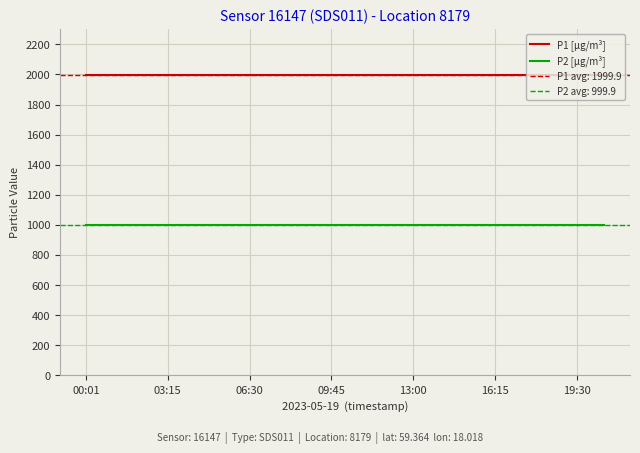

At which label does P2 [µg/m³] reach its peak?

00:01